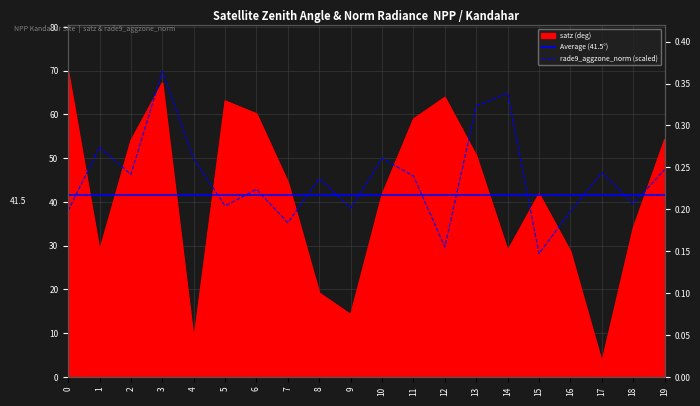

Is it true that the value at 15 is 8.6?

False